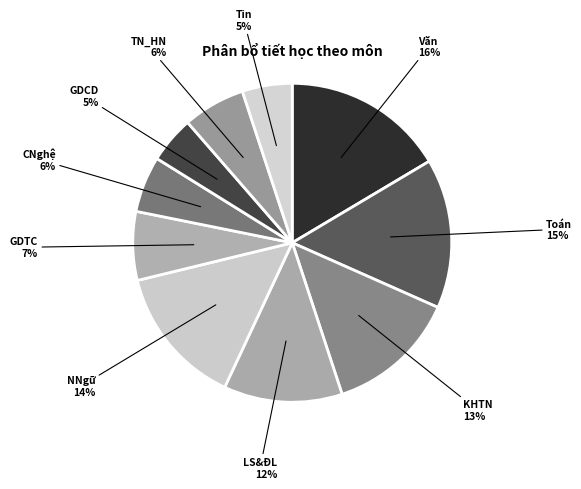

Which slice is the largest?

Văn